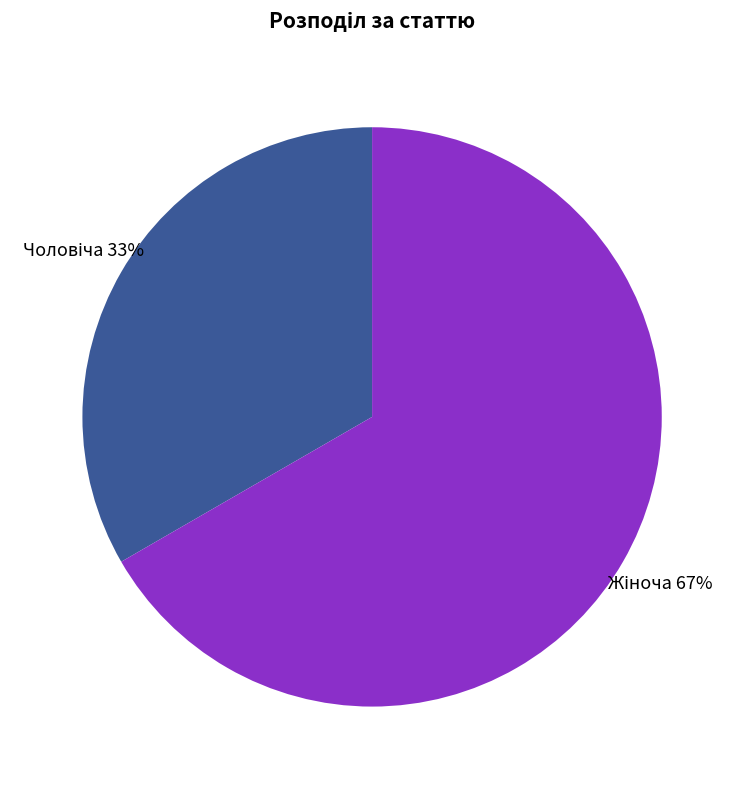

To the nearest percent, what is the average slice percentage?

50%